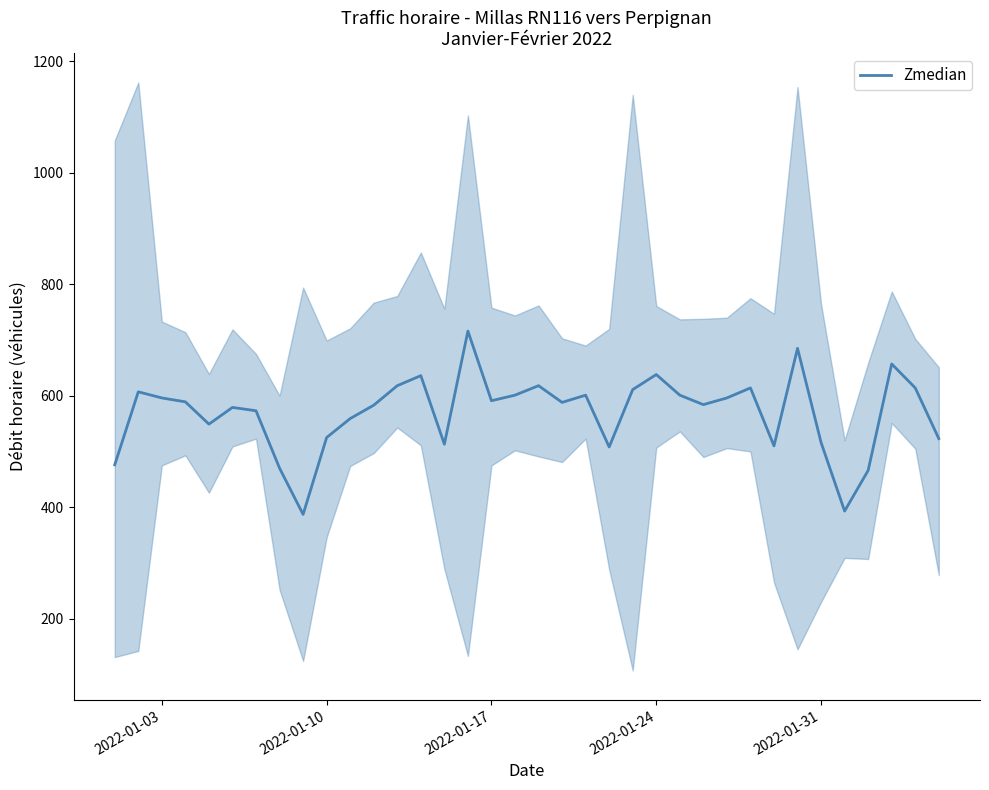

Reading left to right, extract all data points from this chart.

476	607	596	589	549	579	573	470	387	525	559	583	618	636	513	716	591	601	618	588	601	508	611	638	601	584	596	614	510	685	516	393	466	657	614	523